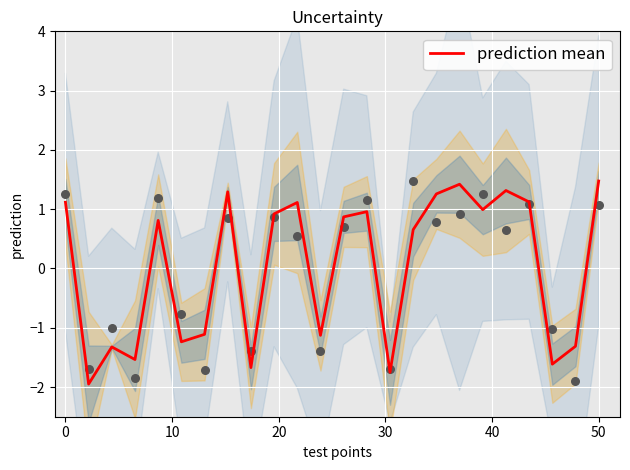

True or false: prediction mean has a value of 1.1 at 0.

True